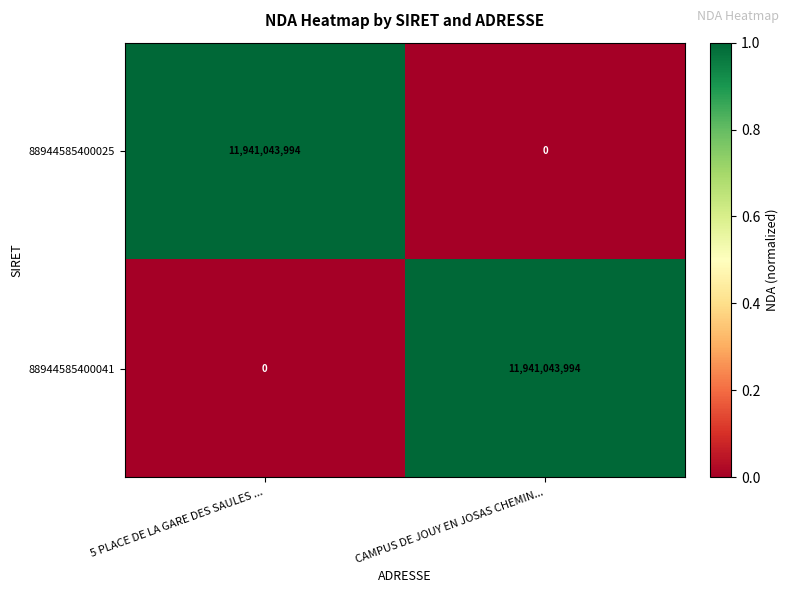

At CAMPUS DE JOUY EN JOSAS CHEMIN..., list the series in order from smallest to largest.

88944585400025, 88944585400041